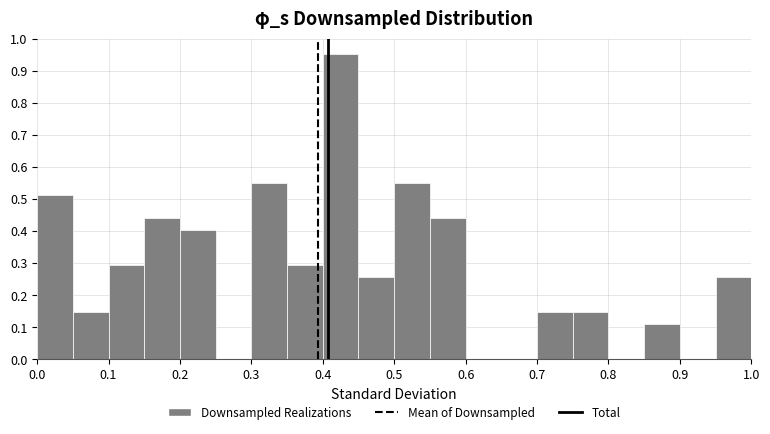

Reading left to right, list every bar in this chart as the range it spans on the x-axis followed by its height. The values are not printed on the chart, so give them approximately, as read against the axis.

0.00 to 0.05: 0.51
0.05 to 0.10: 0.15
0.10 to 0.15: 0.29
0.15 to 0.20: 0.44
0.20 to 0.25: 0.40
0.25 to 0.30: 0
0.30 to 0.35: 0.55
0.35 to 0.40: 0.29
0.40 to 0.45: 0.95
0.45 to 0.50: 0.26
0.50 to 0.55: 0.55
0.55 to 0.60: 0.44
0.60 to 0.65: 0
0.65 to 0.70: 0
0.70 to 0.75: 0.15
0.75 to 0.80: 0.15
0.80 to 0.85: 0
0.85 to 0.90: 0.11
0.90 to 0.95: 0
0.95 to 1.00: 0.26